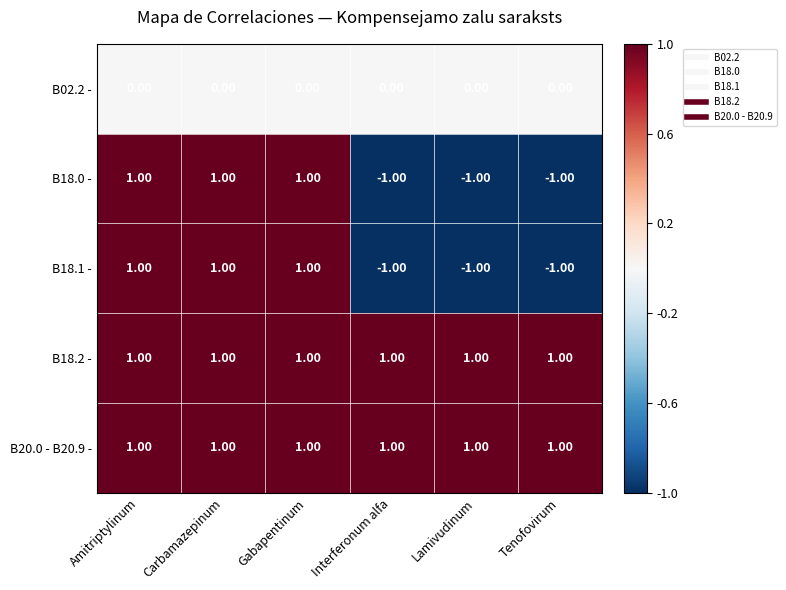

What is the total value across all series at Amitriptylinum?

4